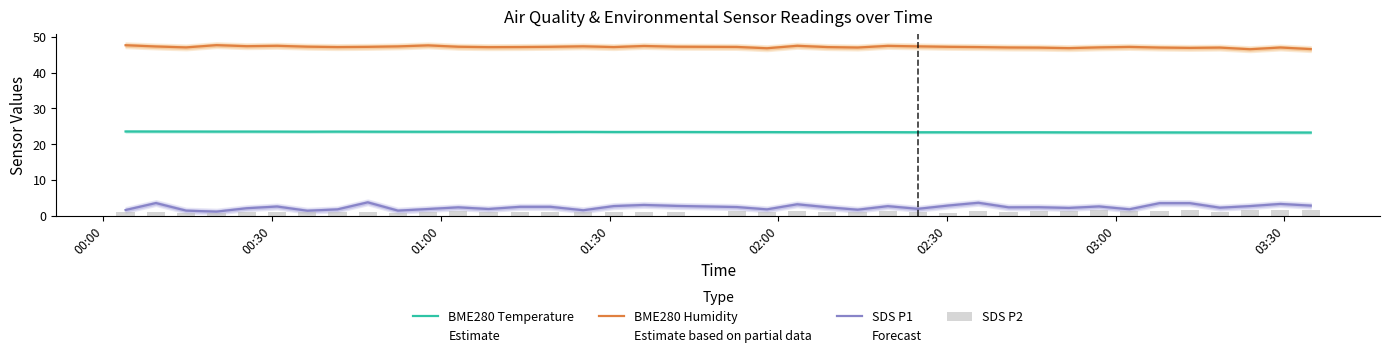

True or false: BME280 Humidity and SDS P1 intersect in this chart.

False